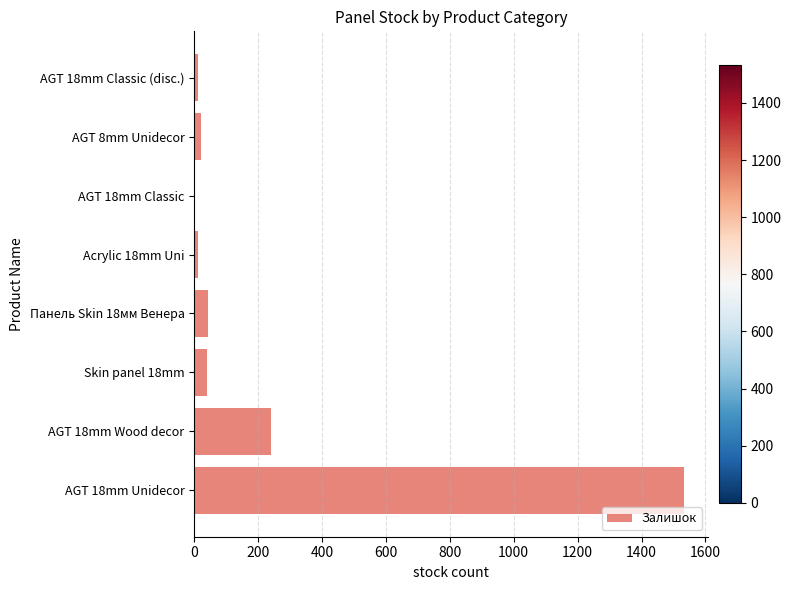

The value at AGT 18mm Unidecor is 738. True or false?

False